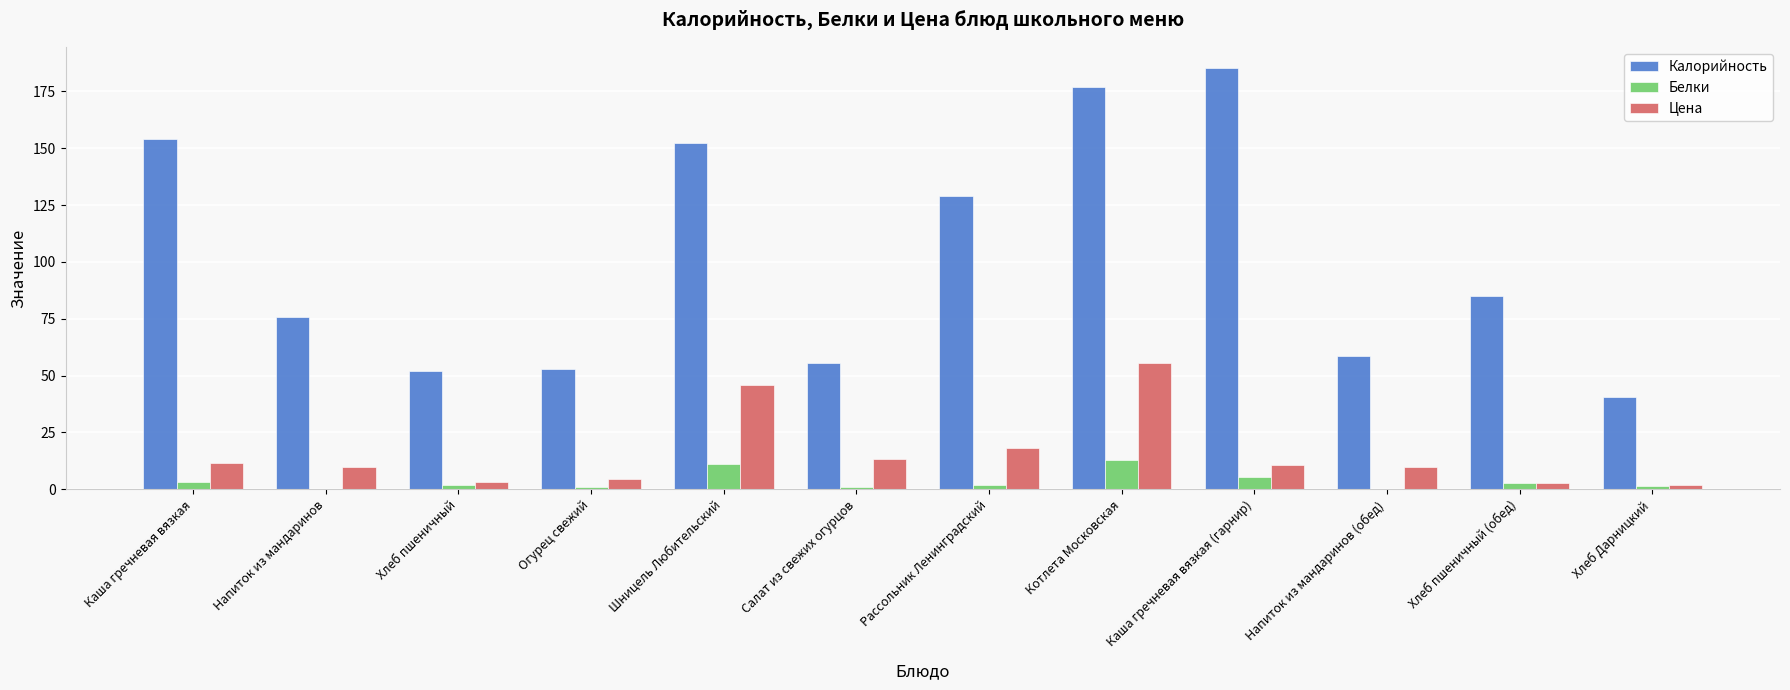

Which category has the highest value in the Цена series?

Котлета Московская